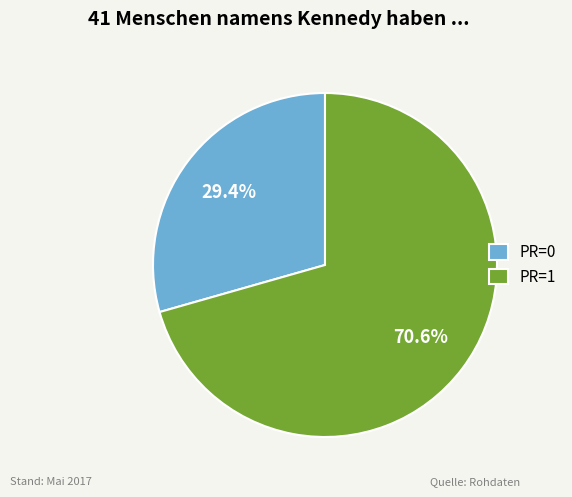

What is the total percentage of PR=1 and PR=0?

100.0%